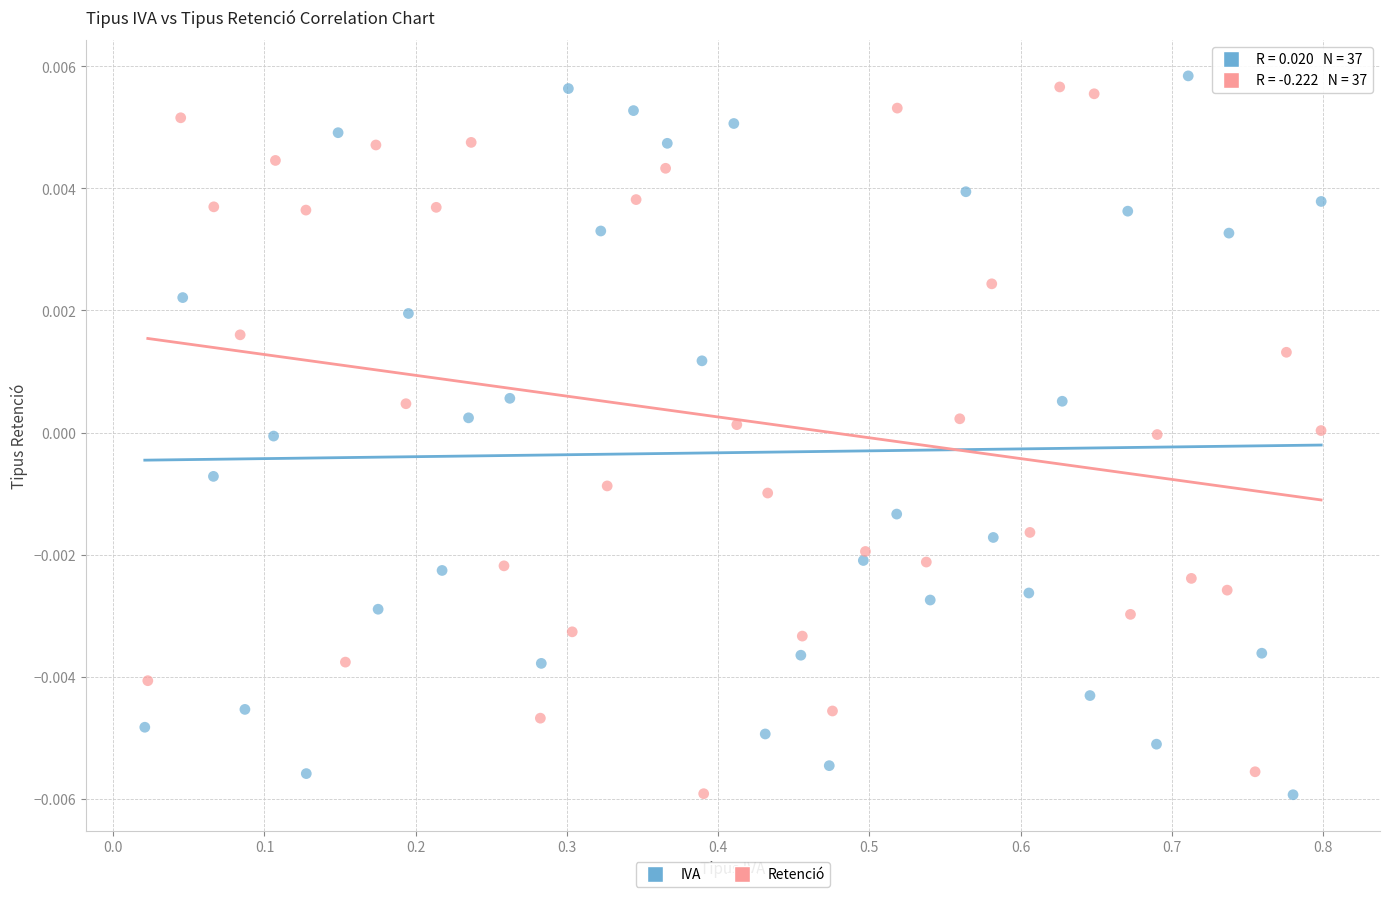

Which series reaches the maximum Y coordinate?

IVA